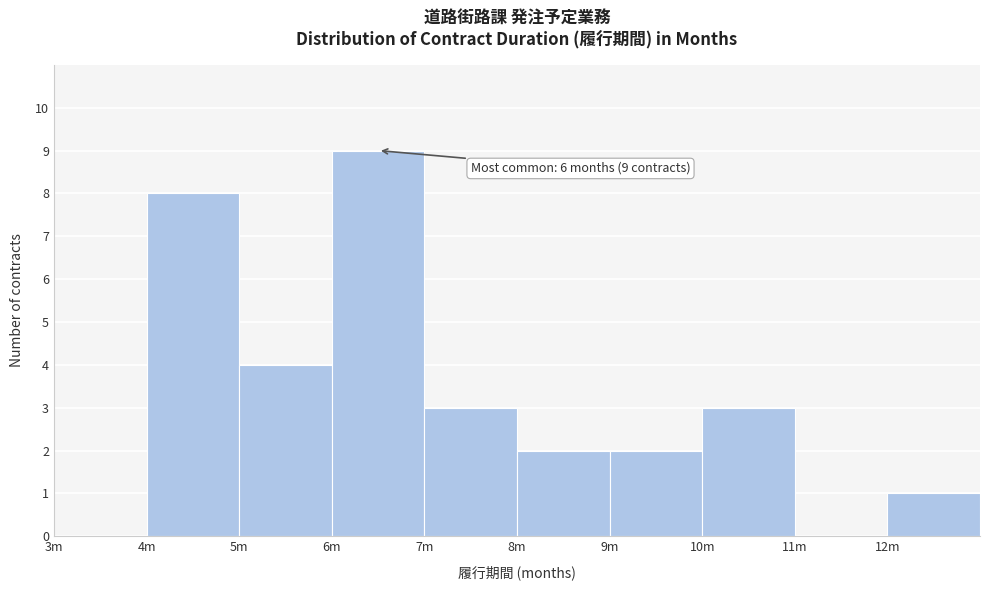

Reading left to right, what are all the values shown in this chart?

3m=0	4m=8	5m=4	6m=9	7m=3	8m=2	9m=2	10m=3	11m=0	12m=1